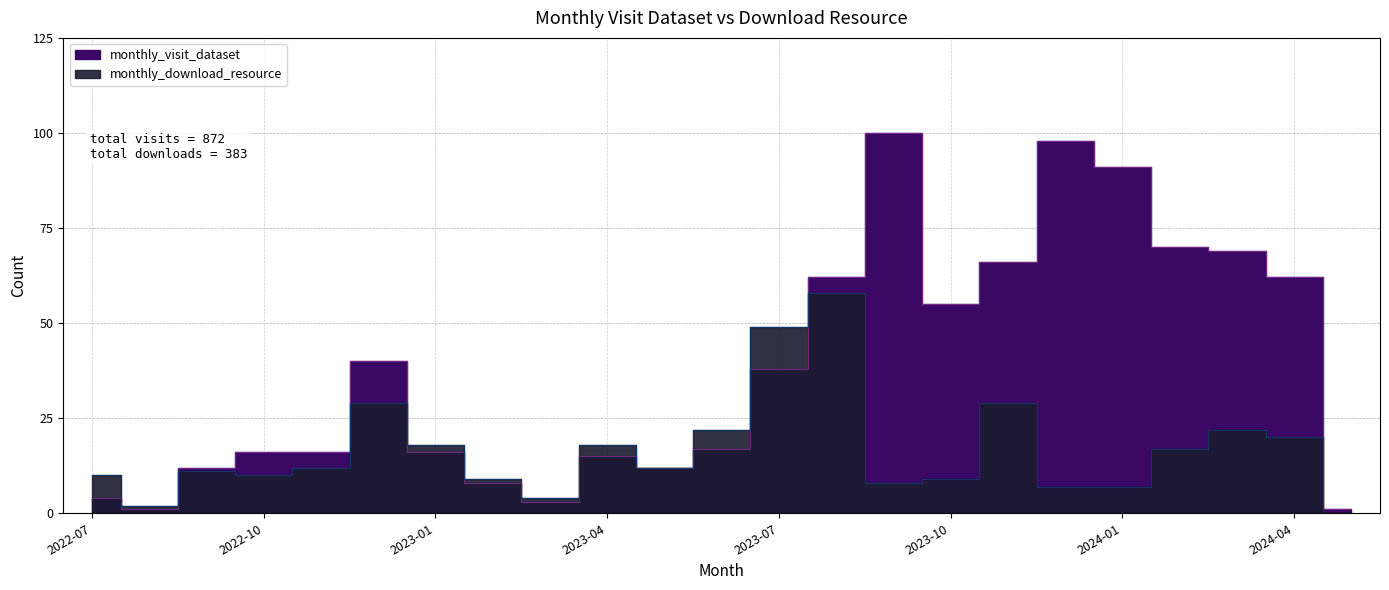

Where is monthly_visit_dataset nearest to the value 50?

2023-10